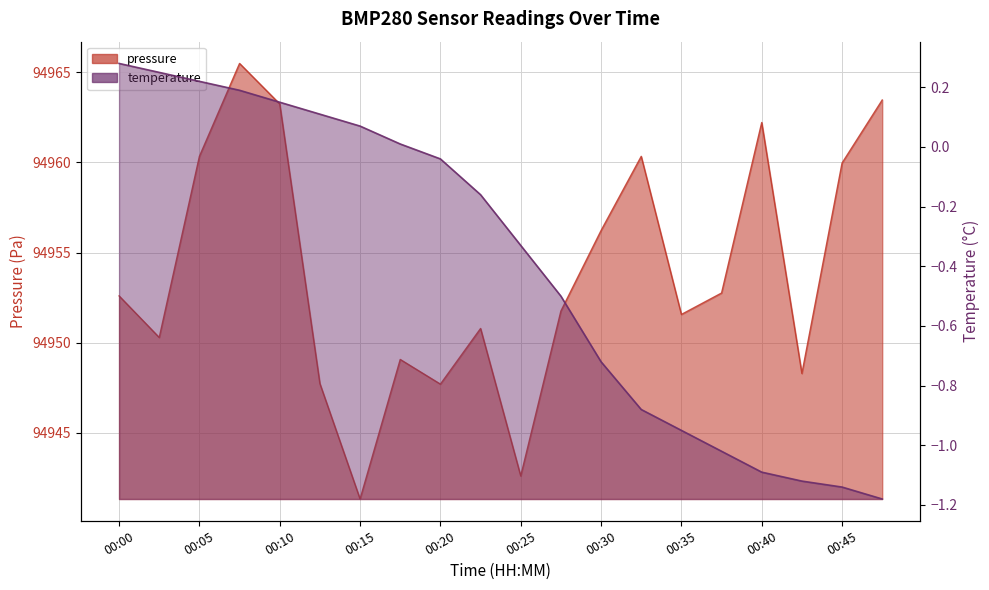

How many lines are shown in the chart?

2